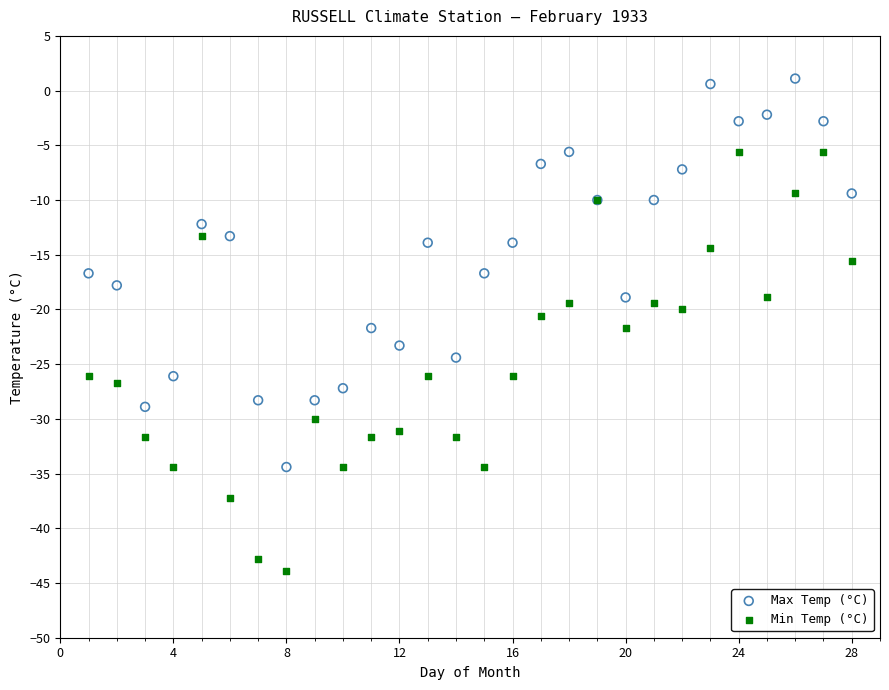

Which series has the largest Y range (max minus min)?

Min Temp (°C)